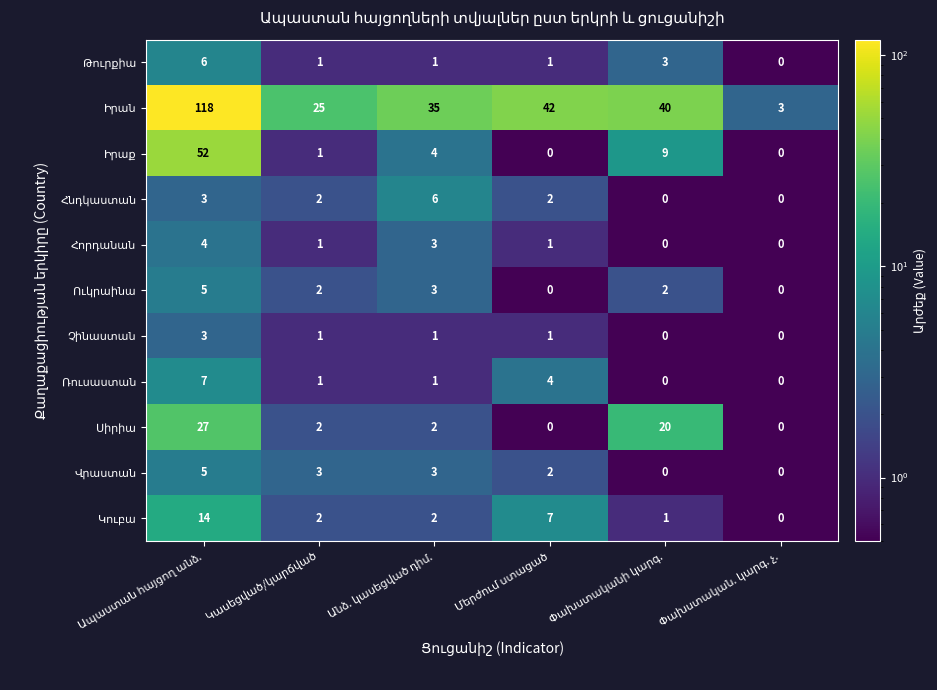

Between Փախստական. կարգ. չ. and Մերժում ստացած, which is larger?

Մերժում ստացած